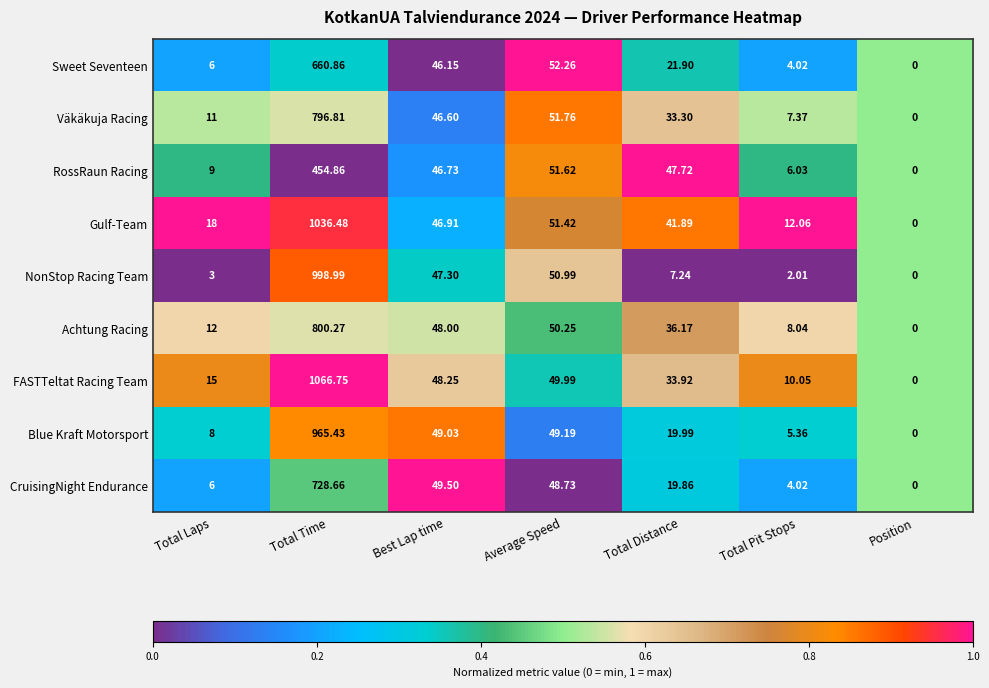

List the series in order of their peak value, highest first.

FASTTeltat Racing Team, Gulf-Team, NonStop Racing Team, Blue Kraft Motorsport, Achtung Racing, Väkäkuja Racing, CruisingNight Endurance, Sweet Seventeen, RossRaun Racing